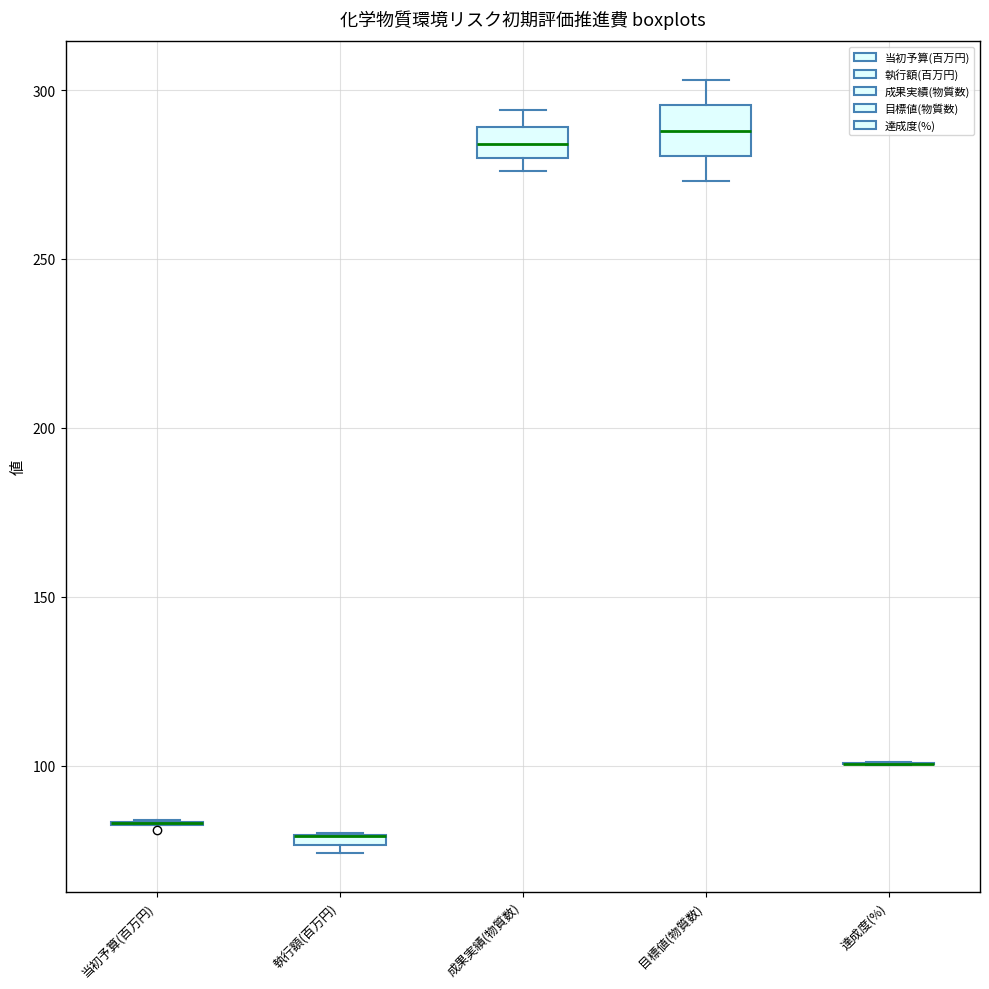

Which box is the tallest, from its lower edge to its upper edge?

目標値(物質数)